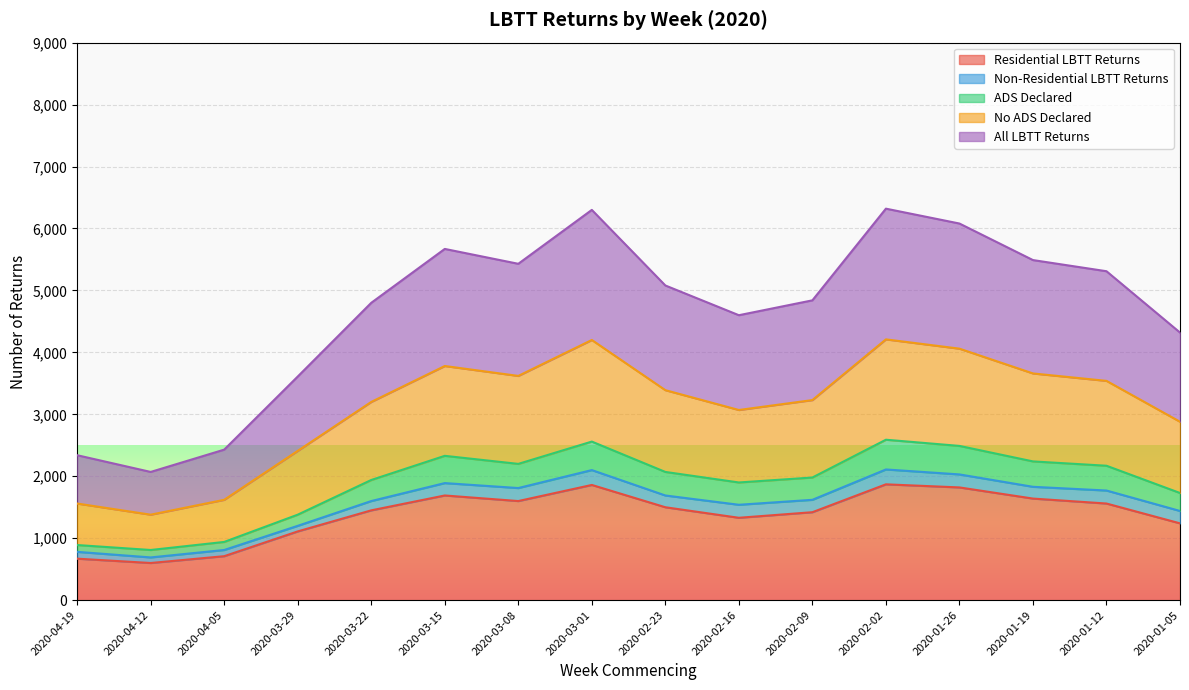

At which label is ADS Declared closest to 1700?

2020-01-05